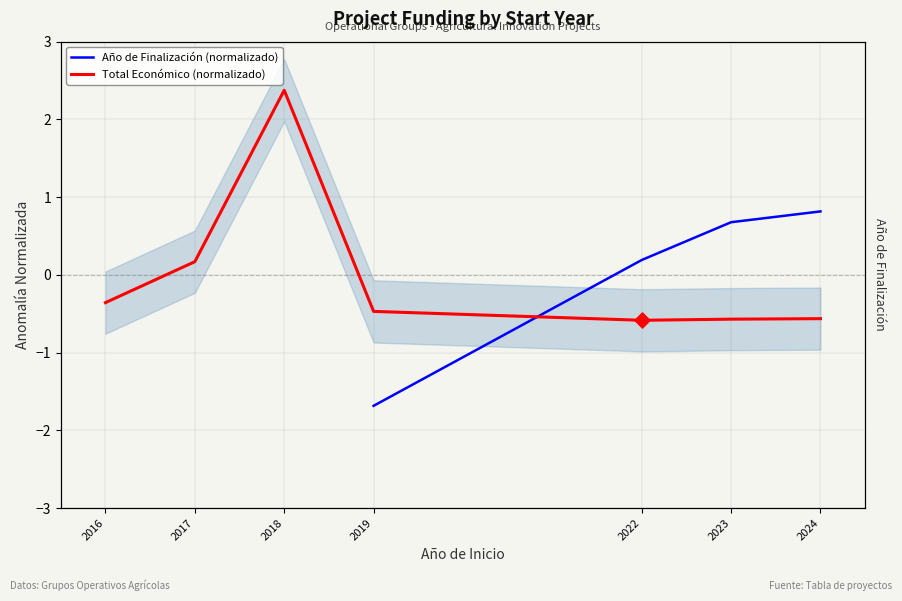

Is the value of Año de Finalización (normalizado) at 2024 greater than the value of Total Económico (normalizado) at 2024?

Yes